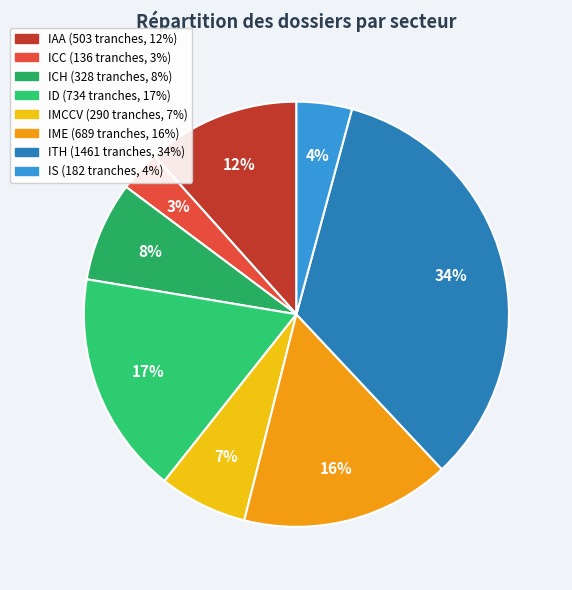

How many segments does this pie chart have?

8